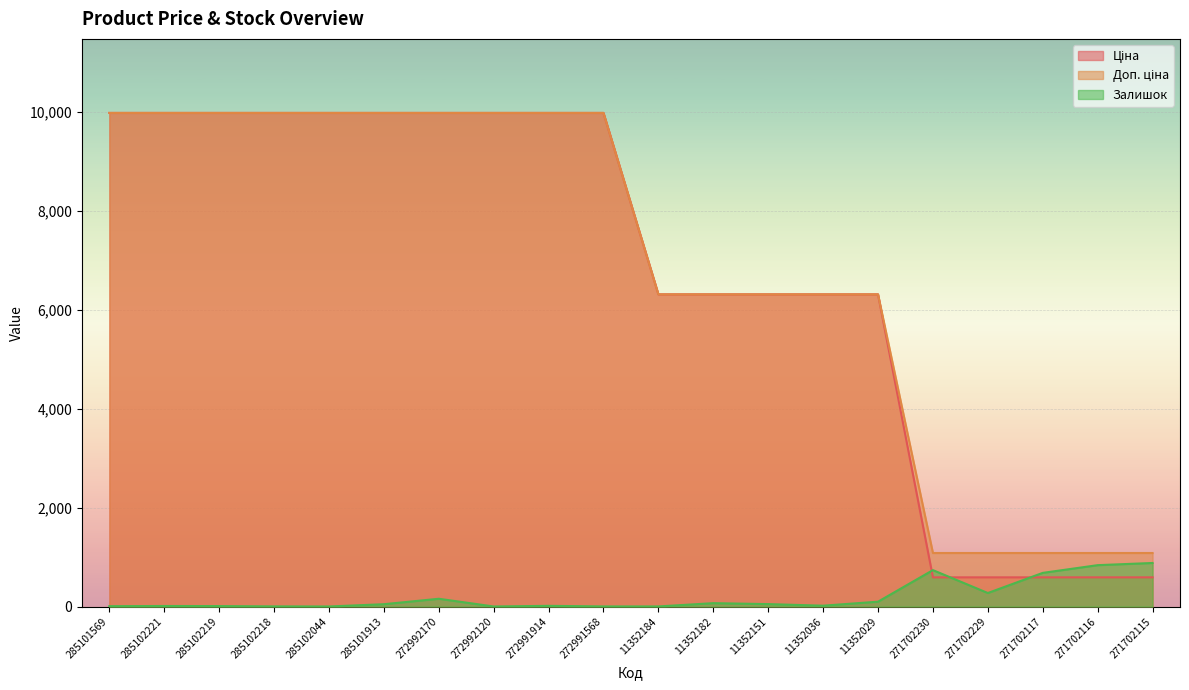

Which has a higher value, 285102218 or 285102044?

285102218